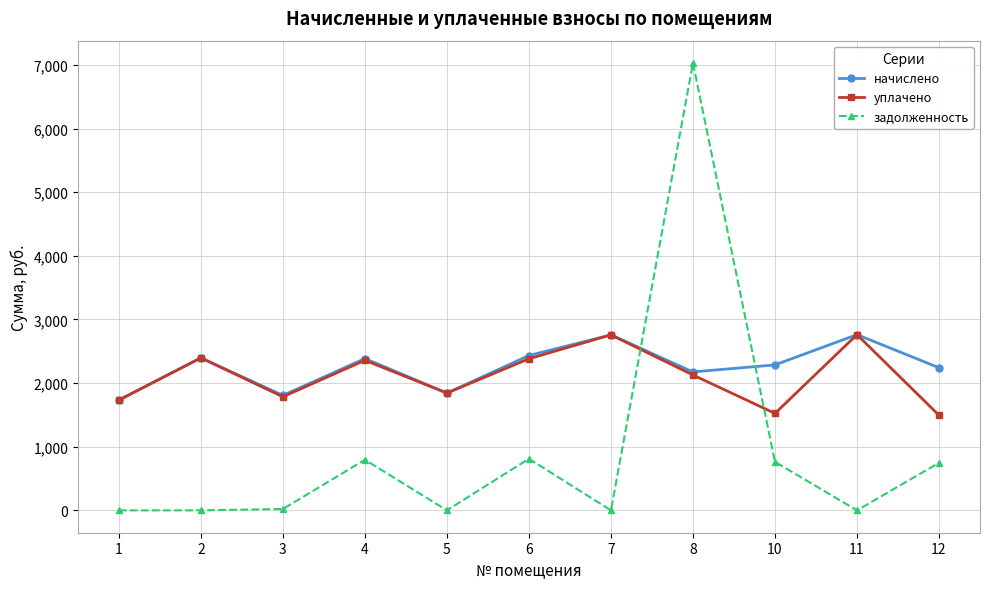

How many intersections are there between задолженность and уплачено?

2